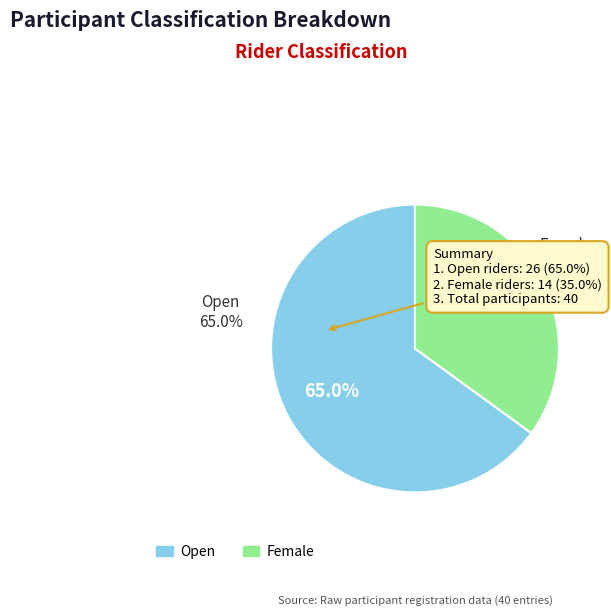

Count the number of slices in the pie.

2